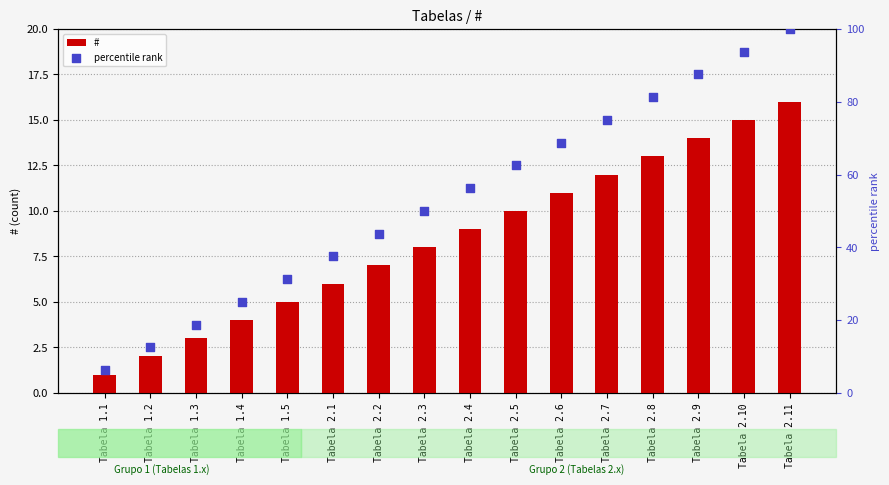

At how many categories does at least one series exceed 58?

7